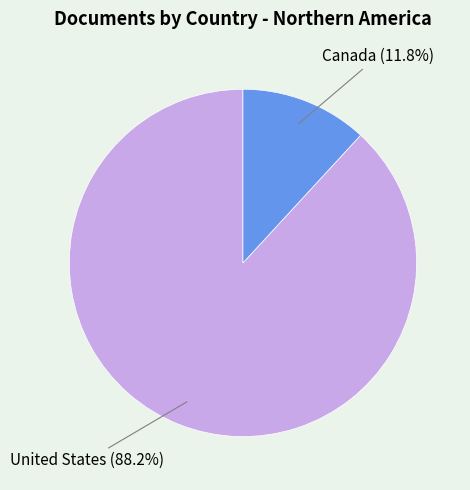

Count the number of slices in the pie.

2